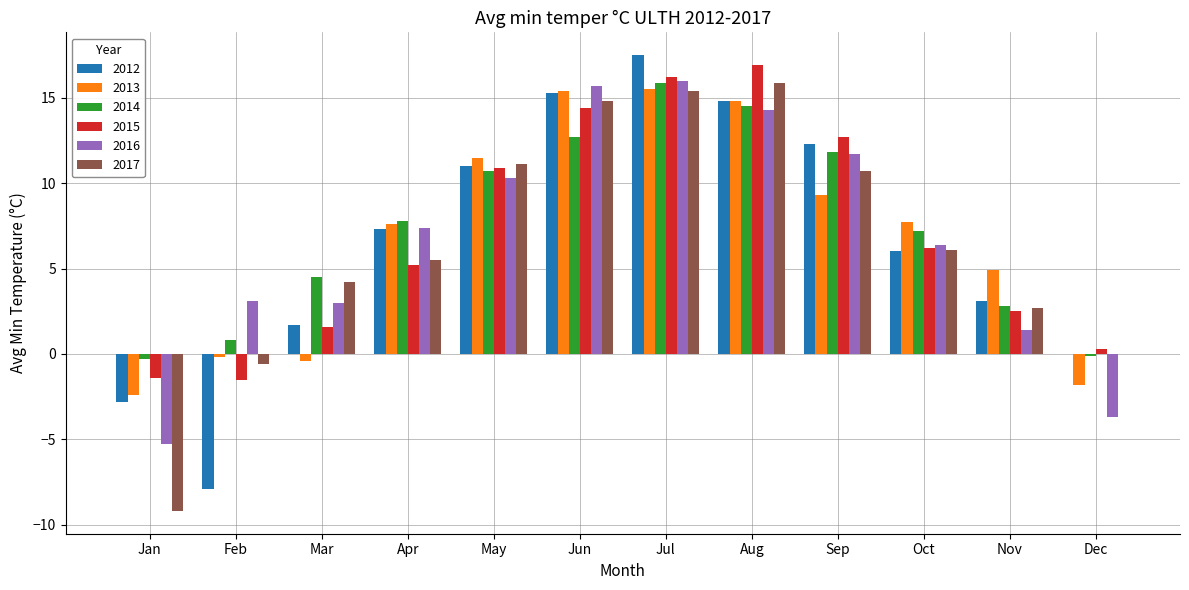

Count the number of categories in the chart.

12